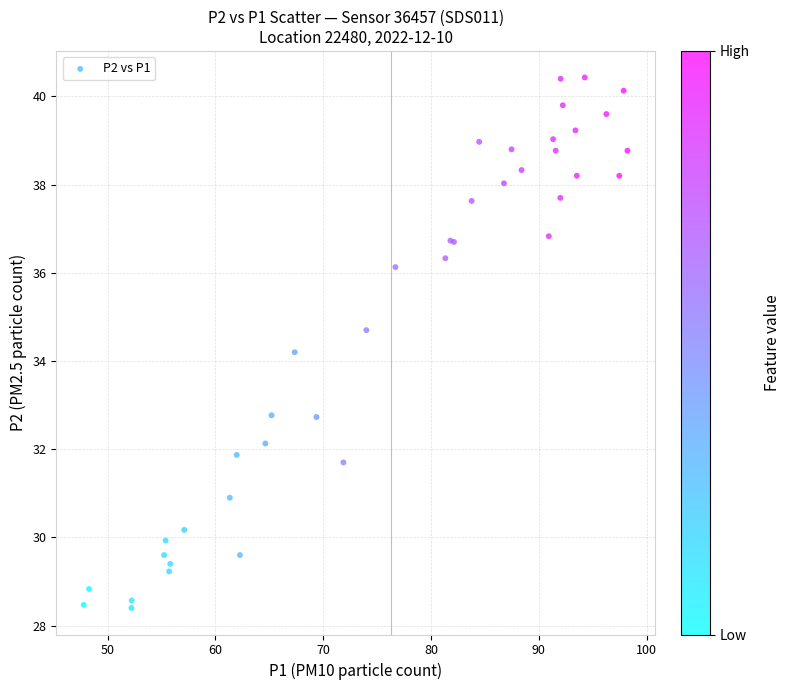

What Y value in the scatter plot is closest to 34?

34.2